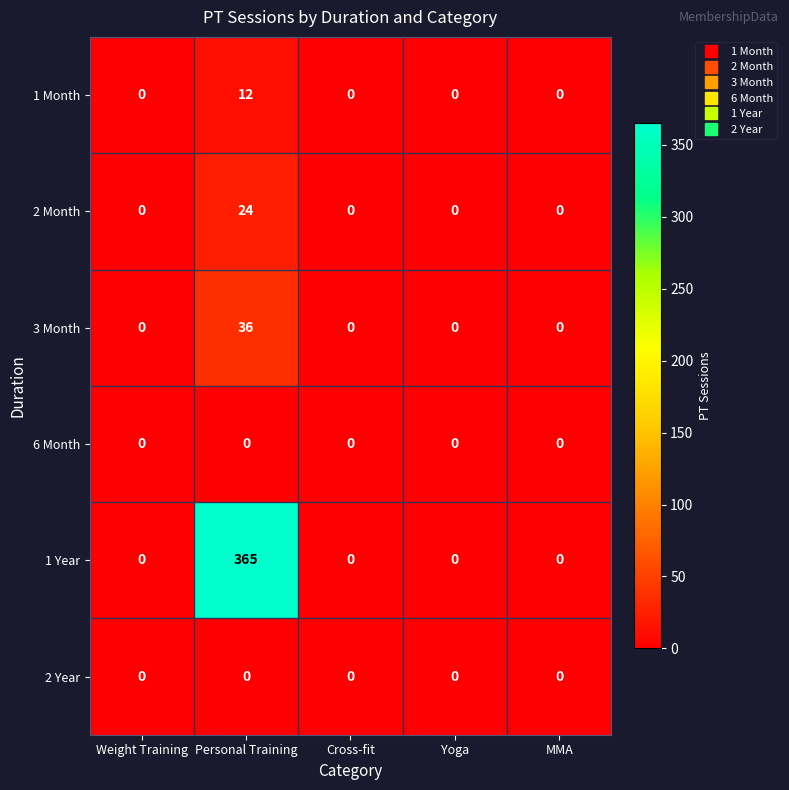

Which series has the widest spread of values?

1 Year